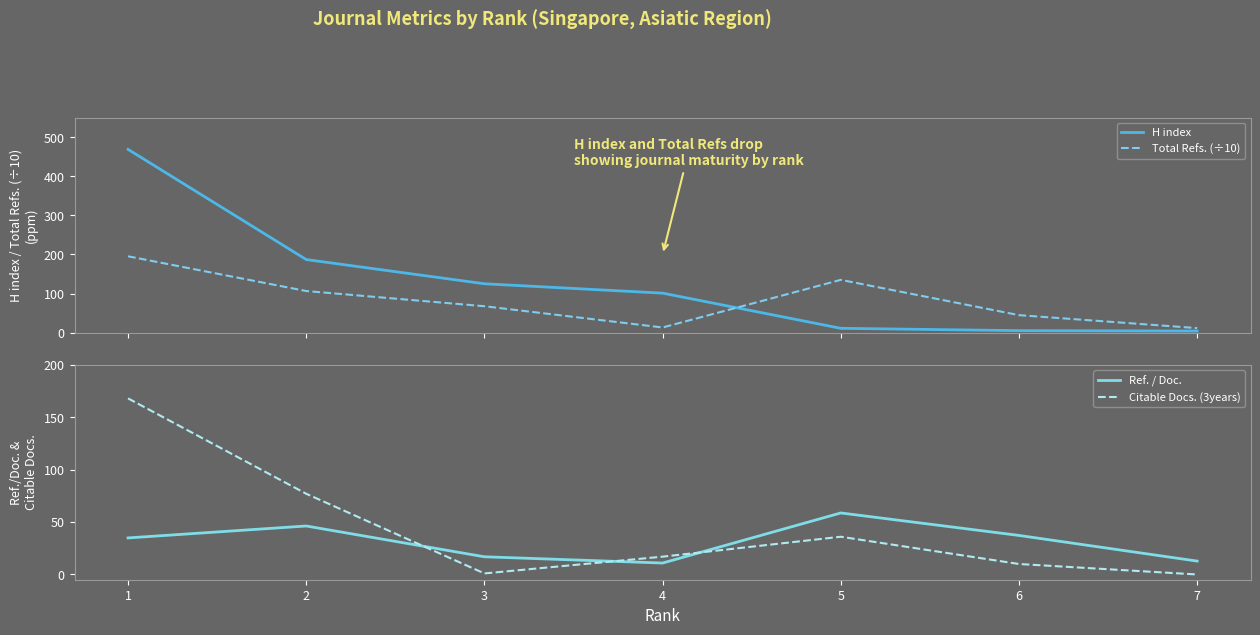

List the labels in order of Ref. / Doc. value, largest first.

5, 2, 6, 1, 3, 7, 4